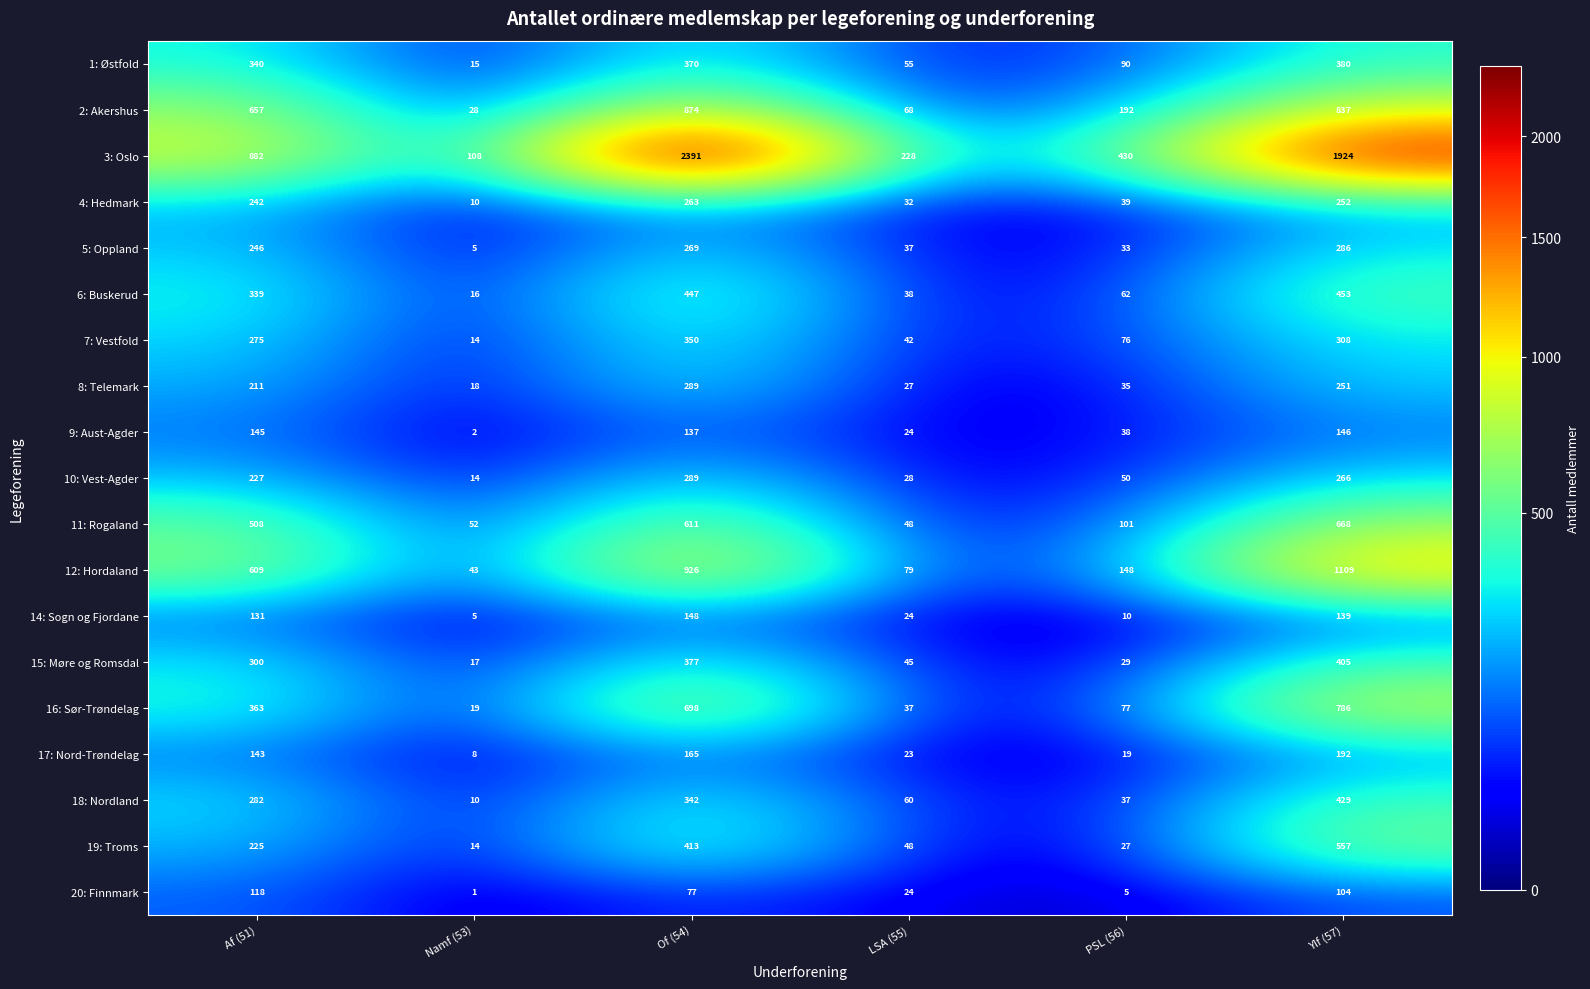

Which series changed the most between LSA (55) and Ylf (57)?

3: Oslo